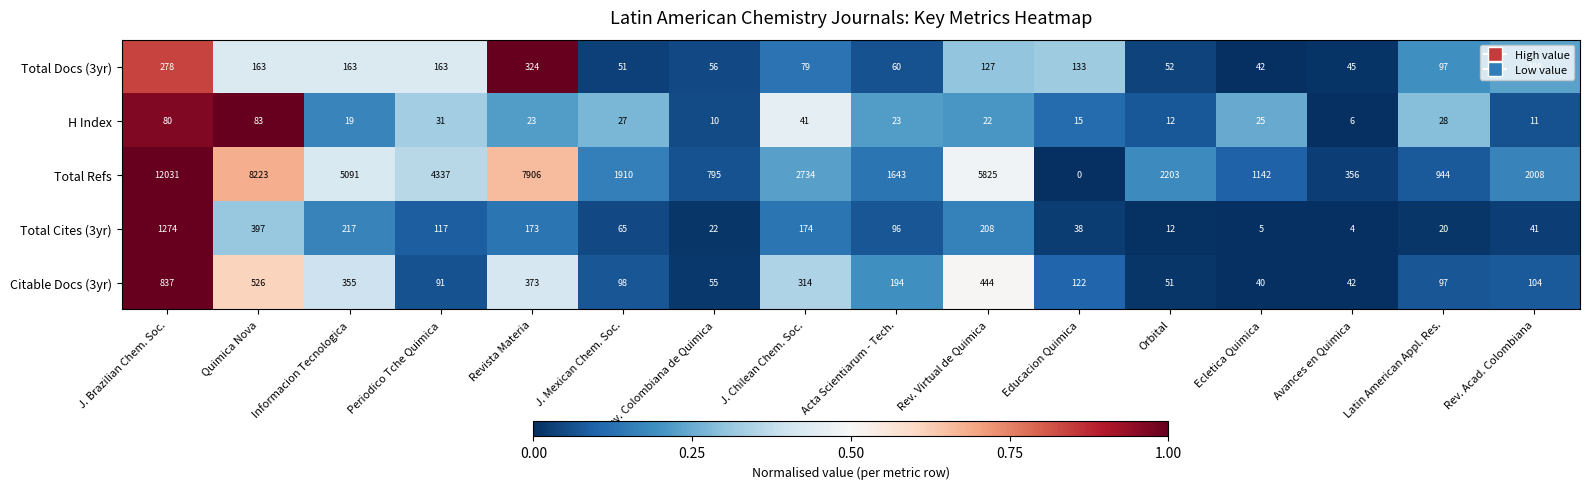

Which category has the highest value across all series?

J. Brazilian Chem. Soc.